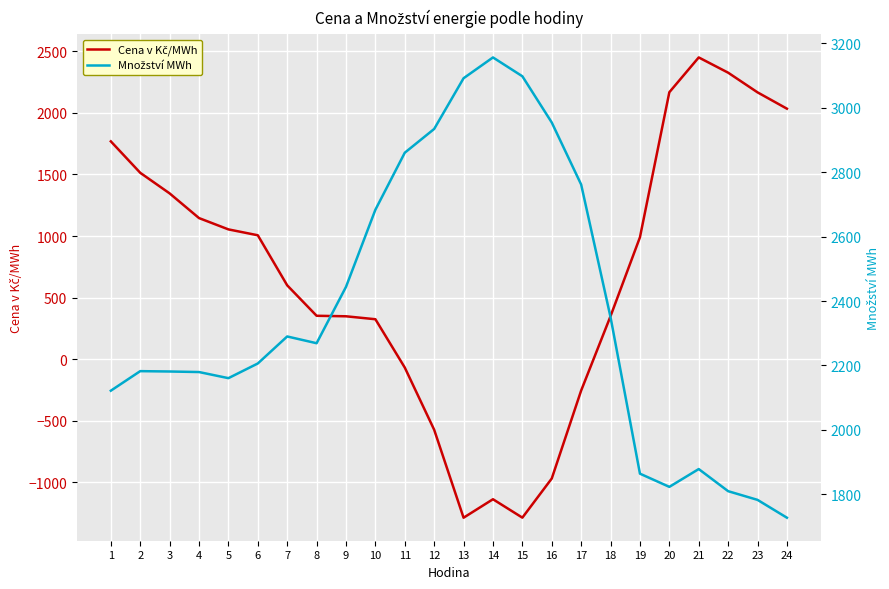

At which label is Množství MWh closest to 2441?

9